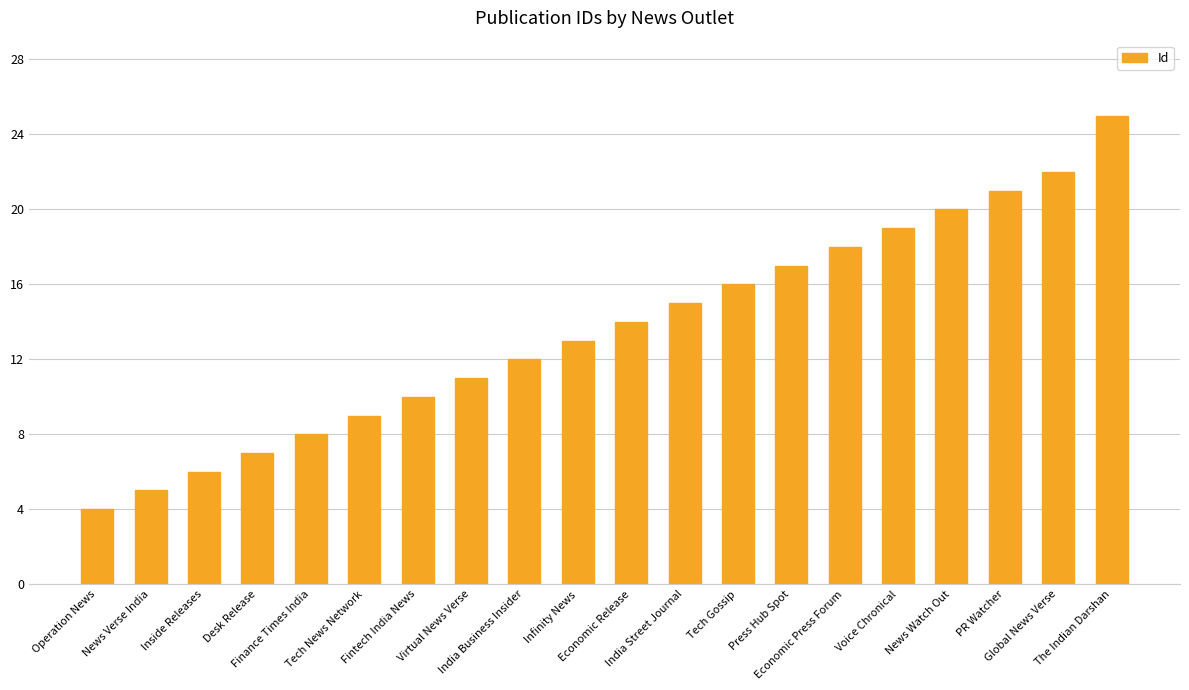

List the labels in order of value, smallest first.

Operation News, News Verse India, Inside Releases, Desk Release, Finance Times India, Tech News Network, Fintech India News, Virtual News Verse, India Business Insider, Infinity News, Economic Release, India Street Journal, Tech Gossip, Press Hub Spot, Economic Press Forum, Voice Chronical, News Watch Out, PR Watcher, Global News Verse, The Indian Darshan